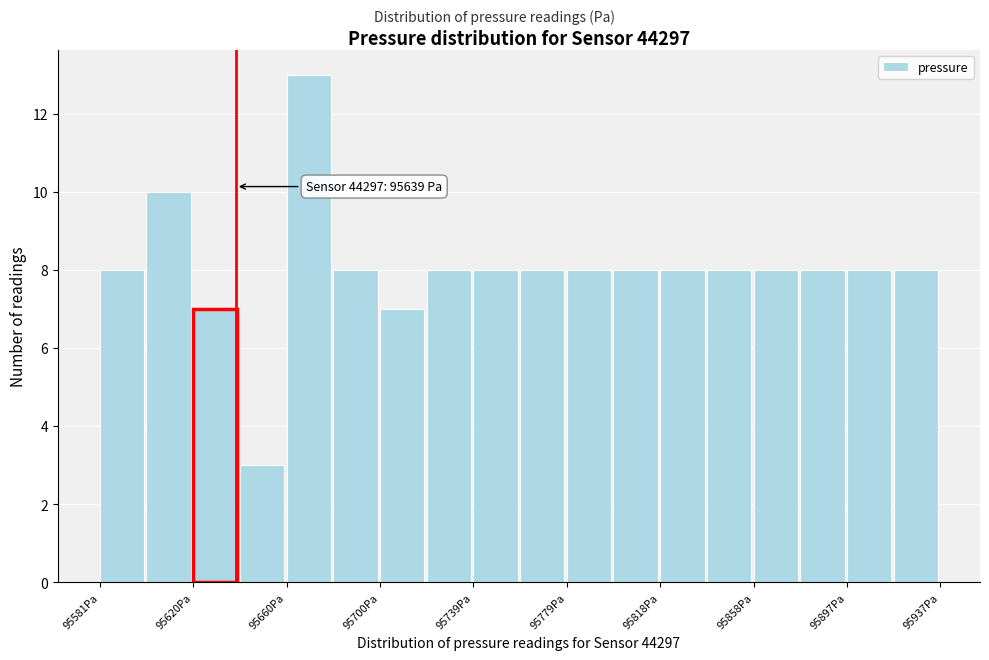

Read against the x-axis, roughly where is the centre of the tallest bar?

95670